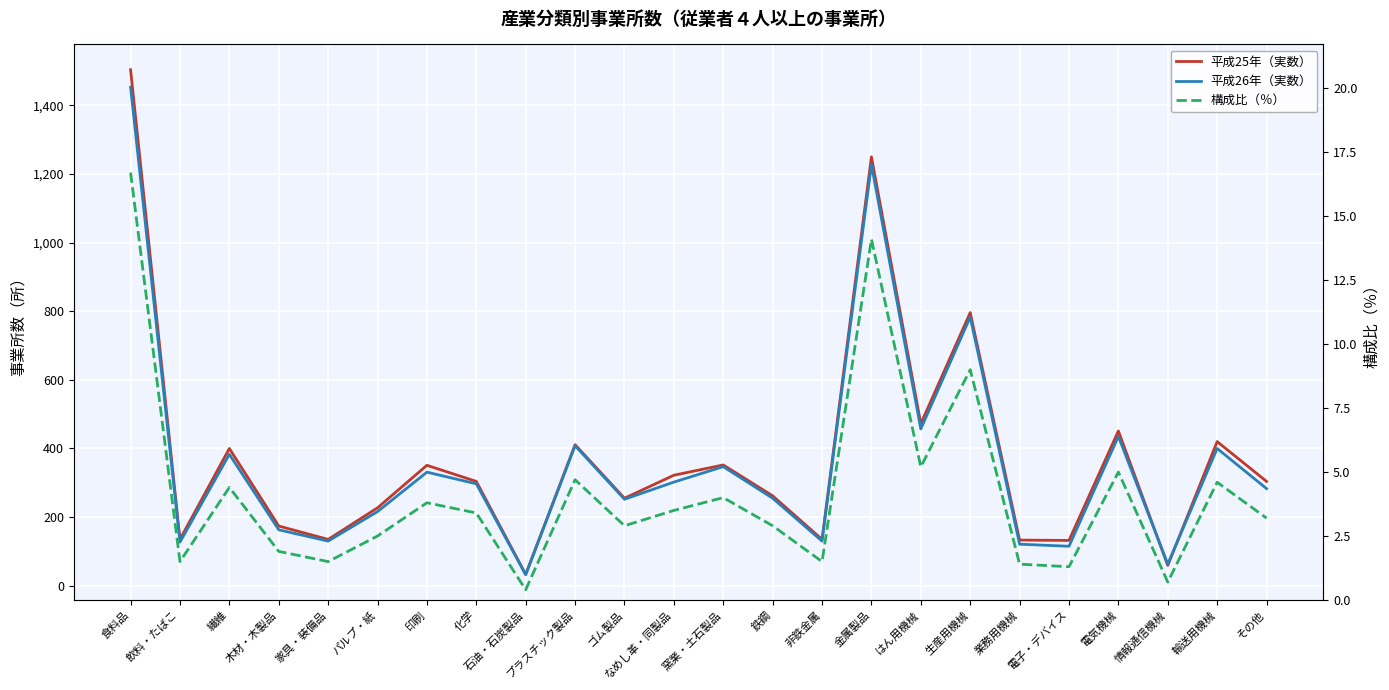

True or false: 構成比（％） and 平成26年（実数） cross at least once.

False